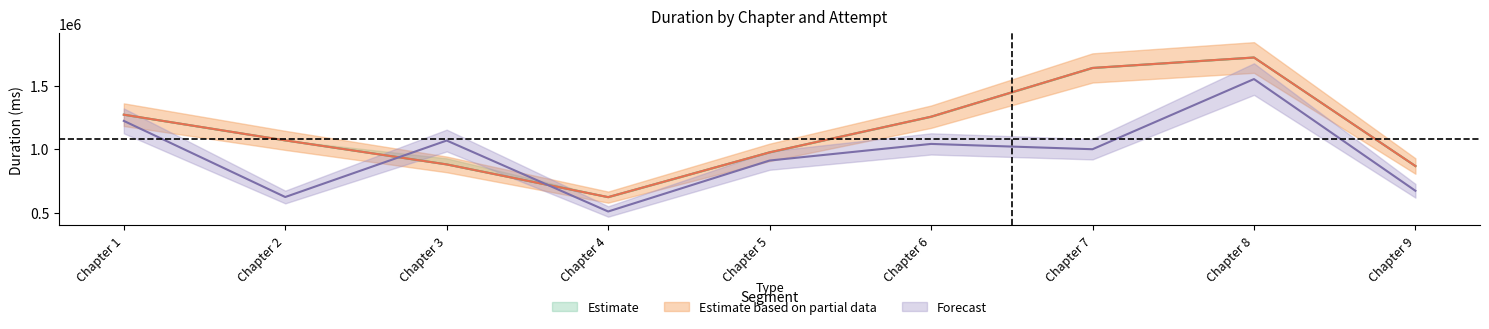

Which category has the highest value in the Attempt #12 series?

Chapter 8